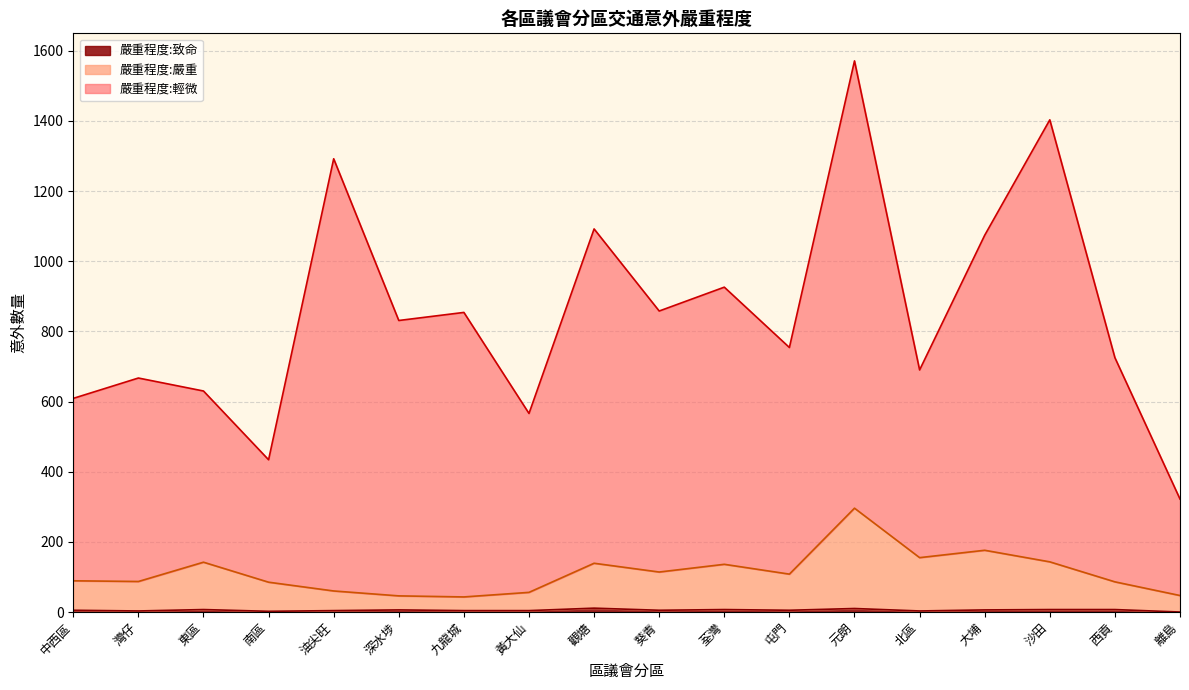

Where is 嚴重程度:致命 nearest to the value 5?

中西區